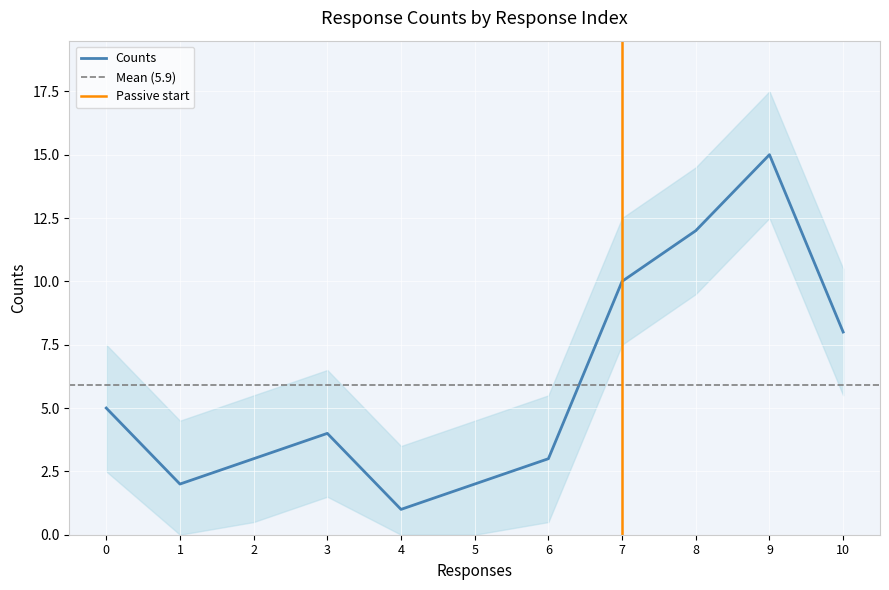

How many data points does each series have?

11